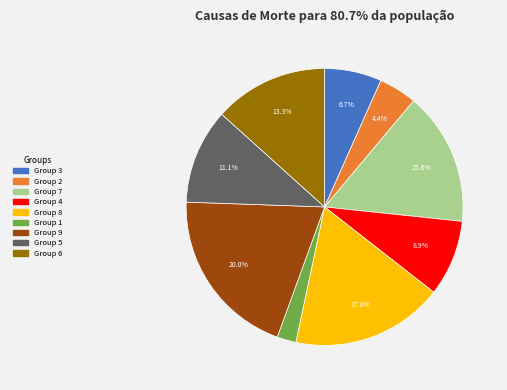

Is there a majority slice in this chart?

No